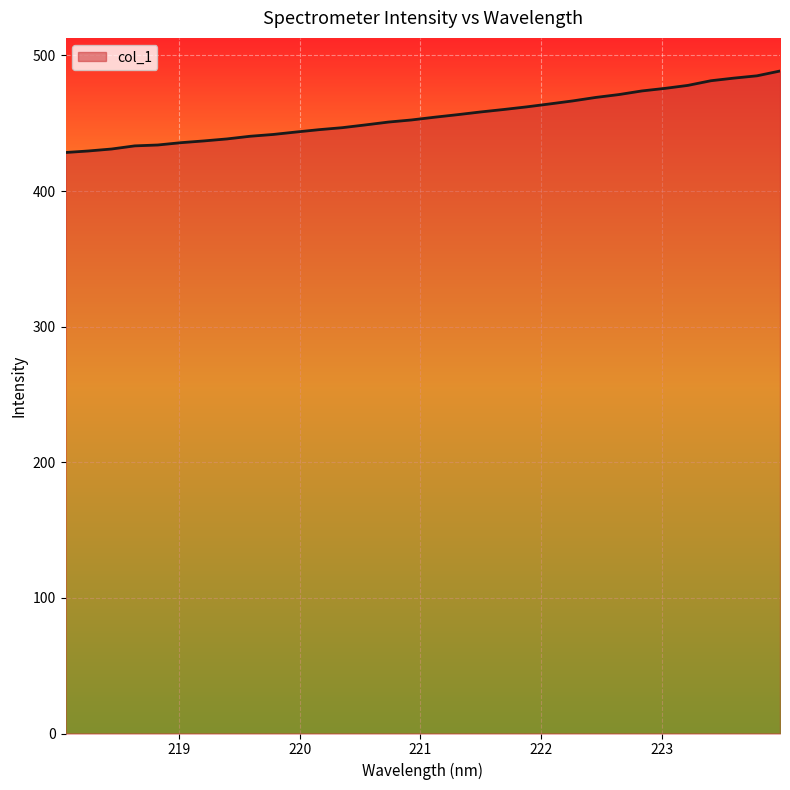

What is the greatest value displayed?

488.5